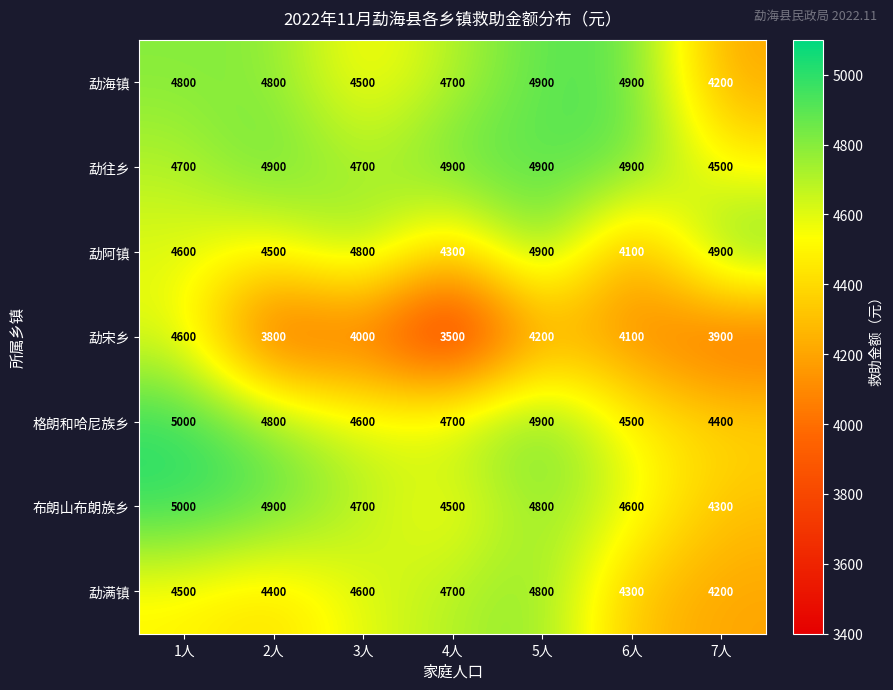

Is it true that 勐海镇 equals 2641 at 6人?

False